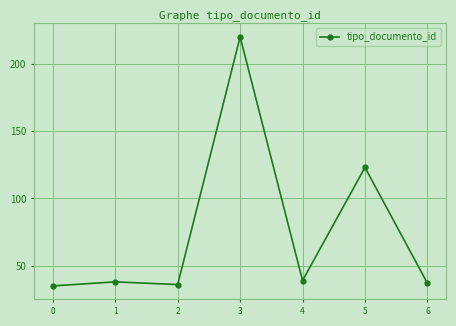

What is the value of the 5th point from the left?

39